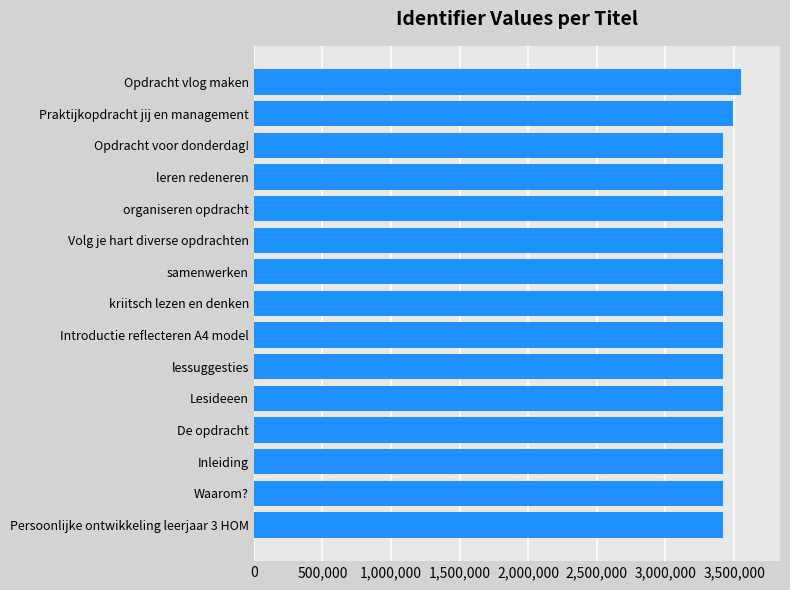

Is it true that the value at Introductie reflecteren A4 model is 3419755?

True